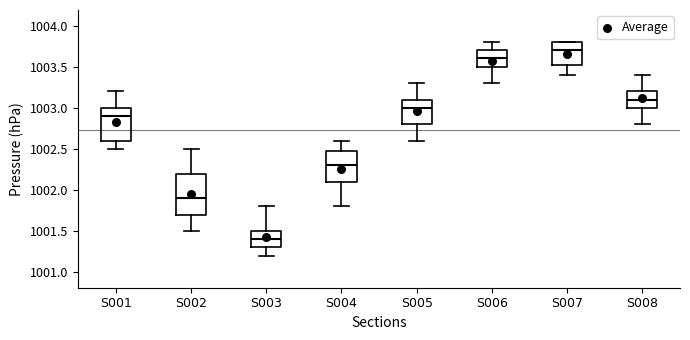

Reading left to right, transcribe this box plot: for each box, give where its median line is, the range the box spans, and where its two whiskers end, as read against the y-axis. The values are not printed on the chart, so give them approximately, as read against the axis.

S001: median 1002.90, box 1002.60 to 1003.00, whiskers 1002.50 to 1003.20
S002: median 1001.90, box 1001.70 to 1002.20, whiskers 1001.50 to 1002.50
S003: median 1001.40, box 1001.30 to 1001.50, whiskers 1001.20 to 1001.80
S004: median 1002.30, box 1002.10 to 1002.50, whiskers 1001.80 to 1002.60
S005: median 1003.00, box 1002.80 to 1003.10, whiskers 1002.60 to 1003.30
S006: median 1003.60, box 1003.50 to 1003.70, whiskers 1003.30 to 1003.80
S007: median 1003.70, box 1003.55 to 1003.80, whiskers 1003.40 to 1003.80
S008: median 1003.10, box 1003.00 to 1003.20, whiskers 1002.80 to 1003.40